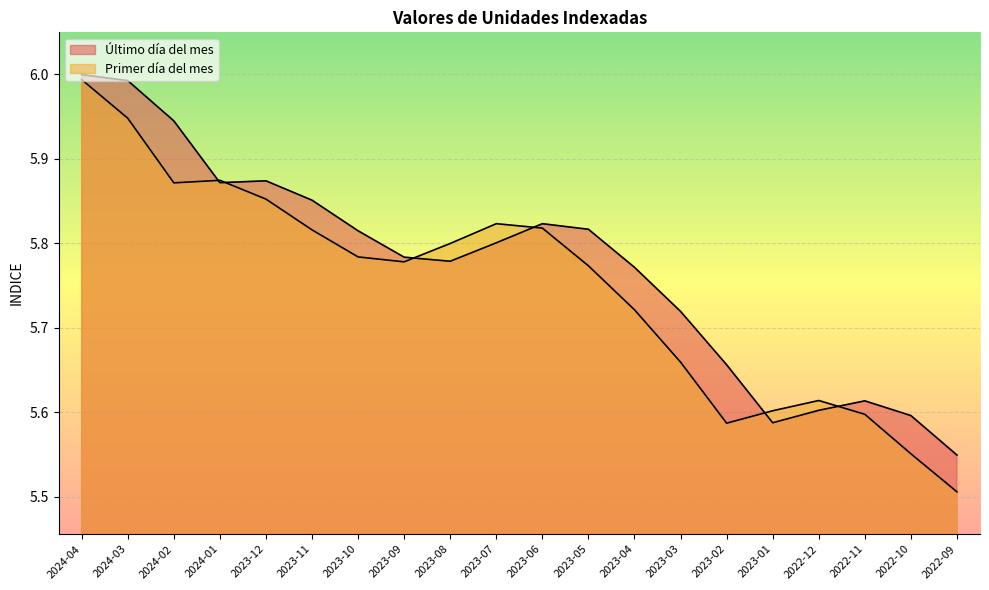

What position from the right is 2024-01?

17